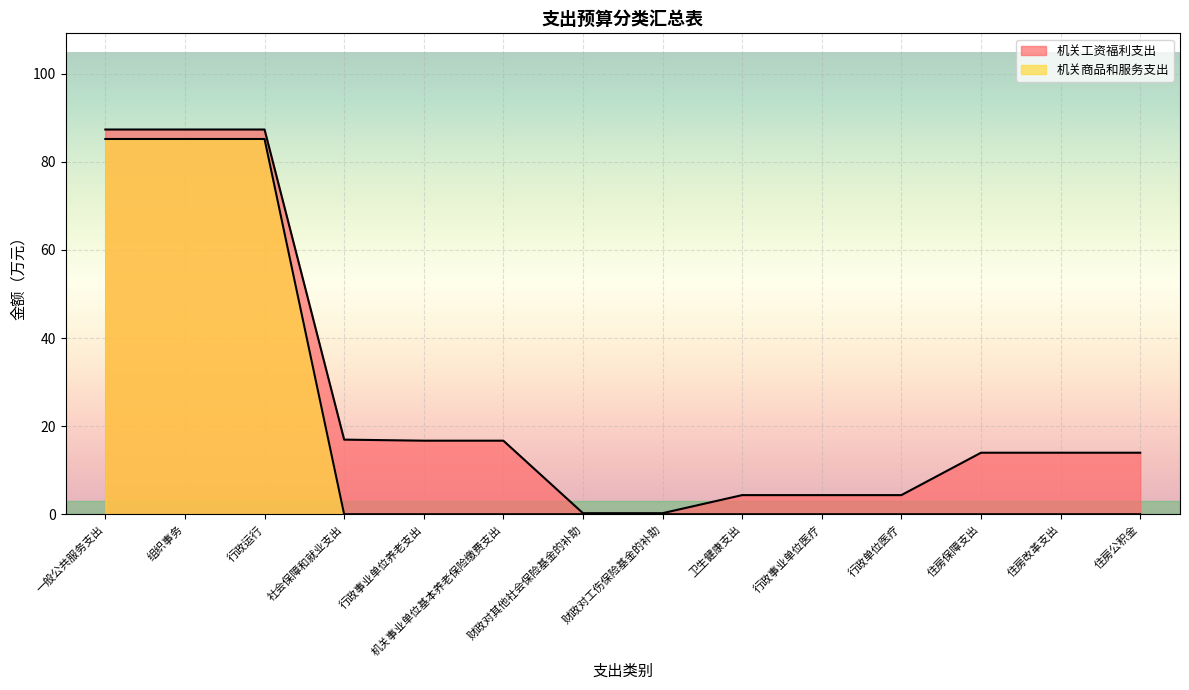

Rank the categories by 机关工资福利支出 value from lowest to highest.

财政对其他社会保险基金的补助, 财政对工伤保险基金的补助, 卫生健康支出, 行政事业单位医疗, 行政单位医疗, 住房保障支出, 住房改革支出, 住房公积金, 行政事业单位养老支出, 机关事业单位基本养老保险缴费支出, 社会保障和就业支出, 一般公共服务支出, 组织事务, 行政运行